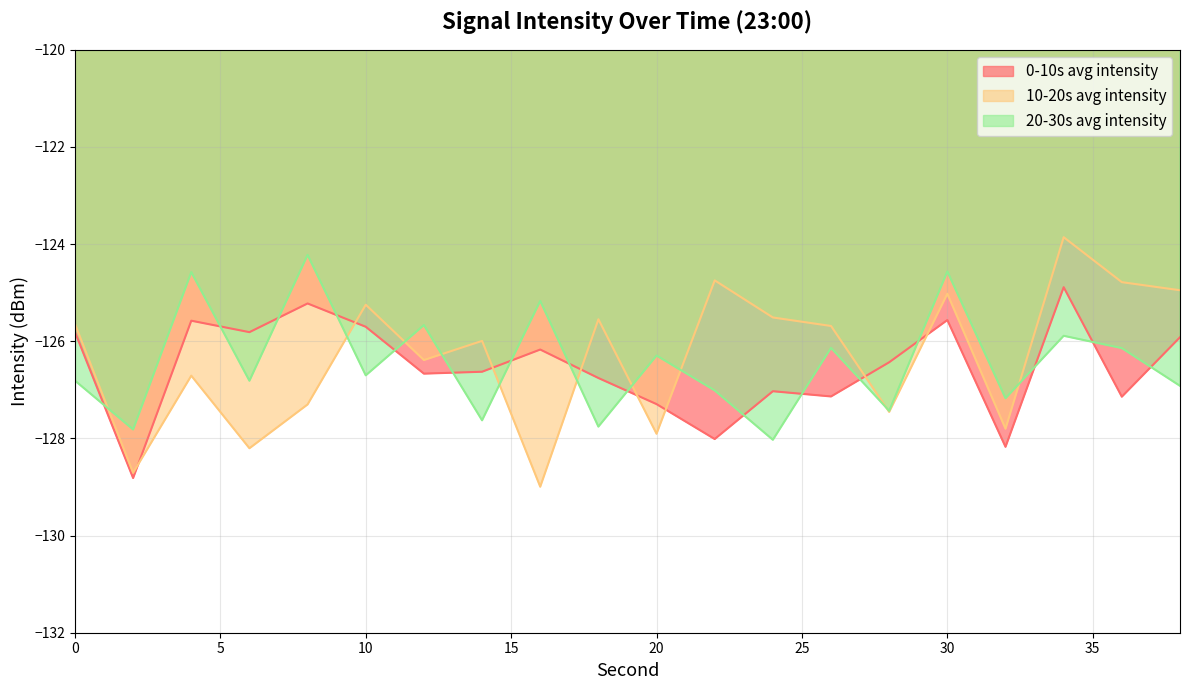

Does the chart display data point markers on the line(s)?

No